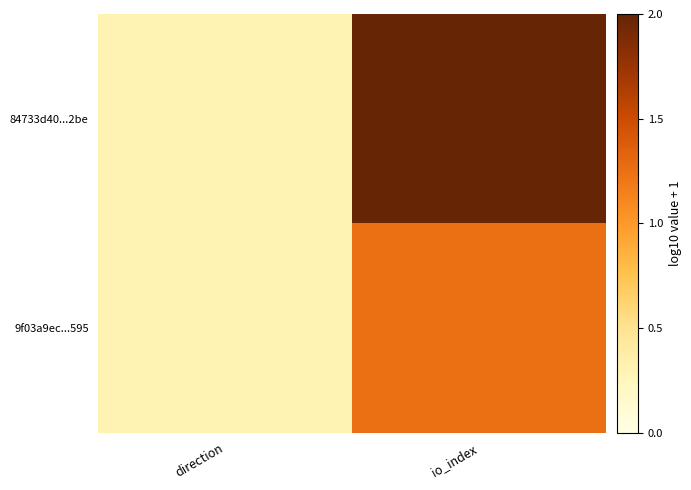

Between direction and io_index, which series saw the biggest shift?

84733d40...2be